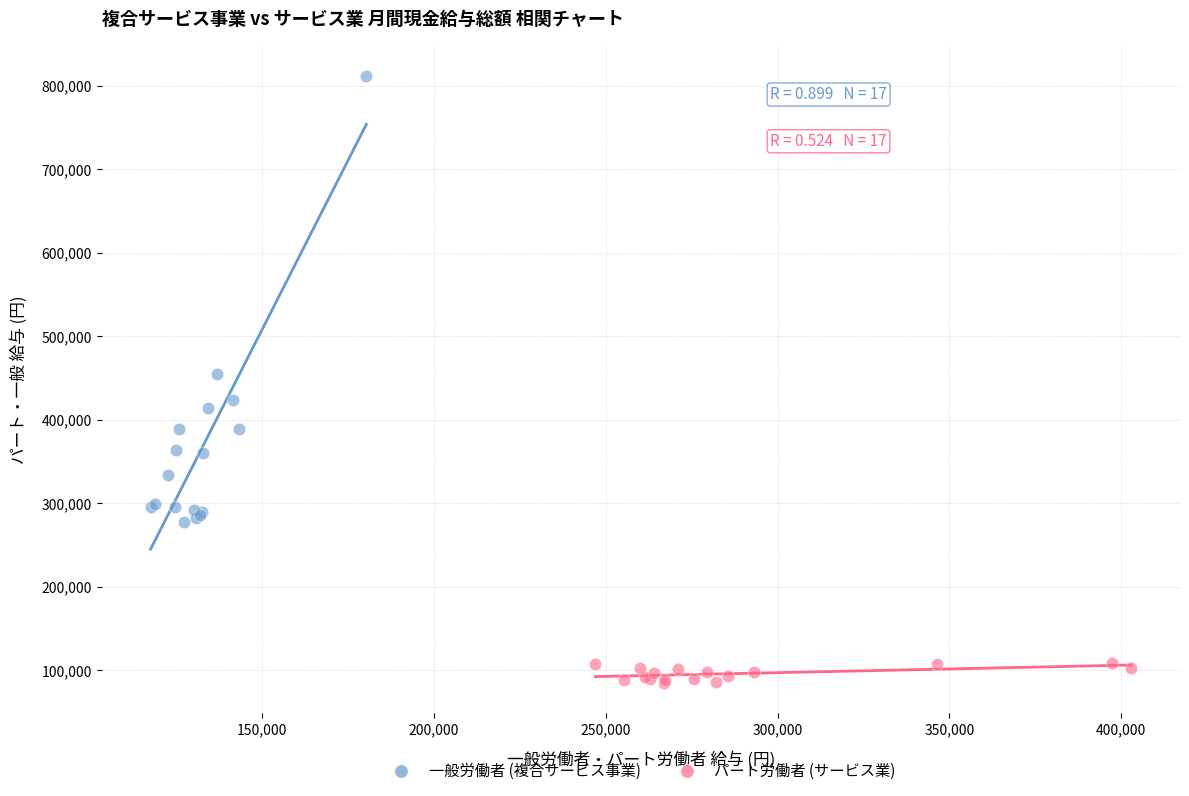

Which series contains the lowest Y value?

パート労働者 (サービス業)